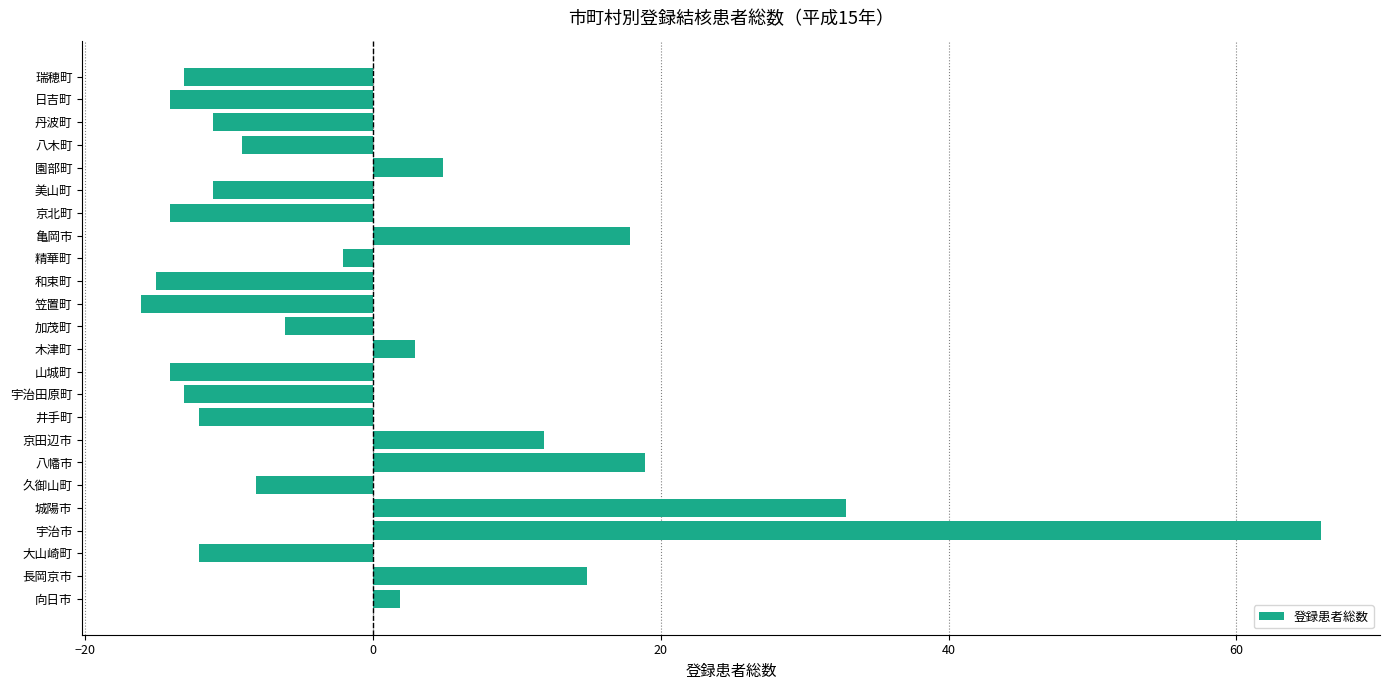

Which category has the highest value across all series?

宇治市